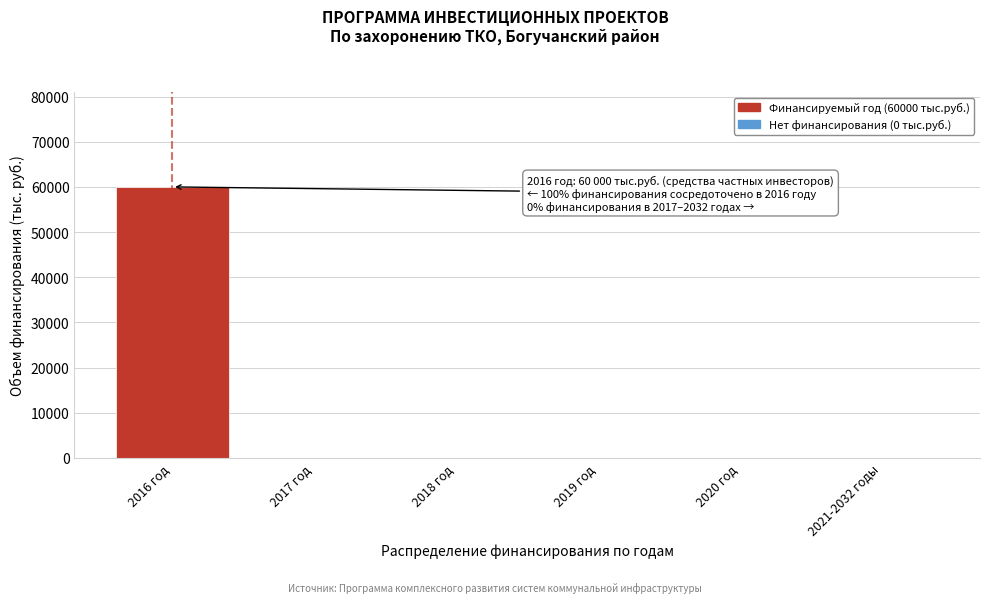

Reading left to right, transcribe all the data shown in this chart.

2016 год=60000	2017 год=0	2018 год=0	2019 год=0	2020 год=0	2021-2032 годы=0